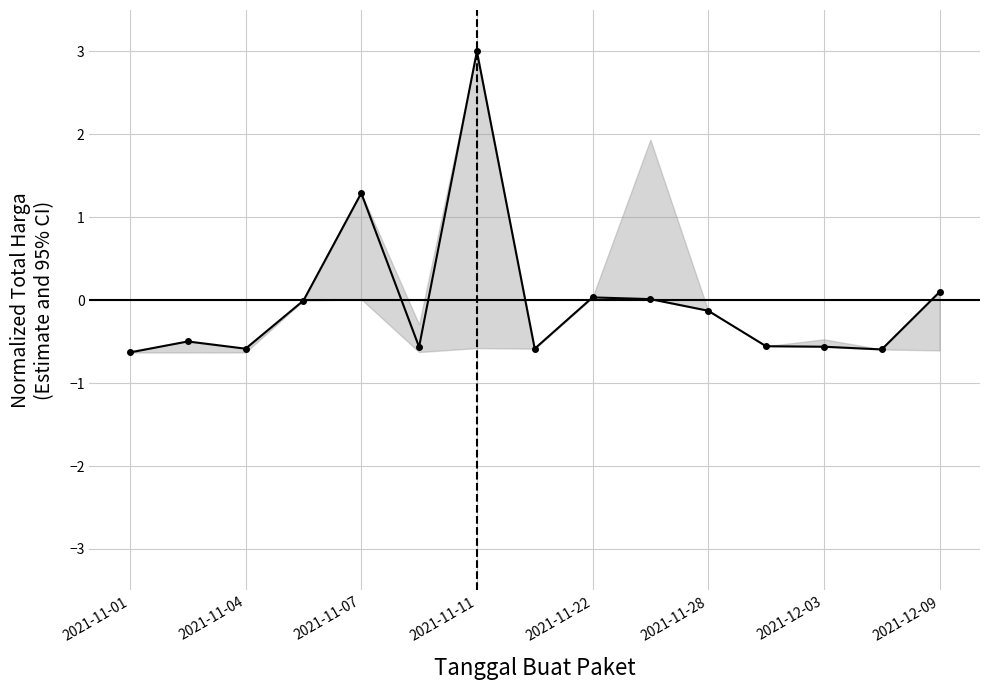

How many categories are shown in the chart?

15